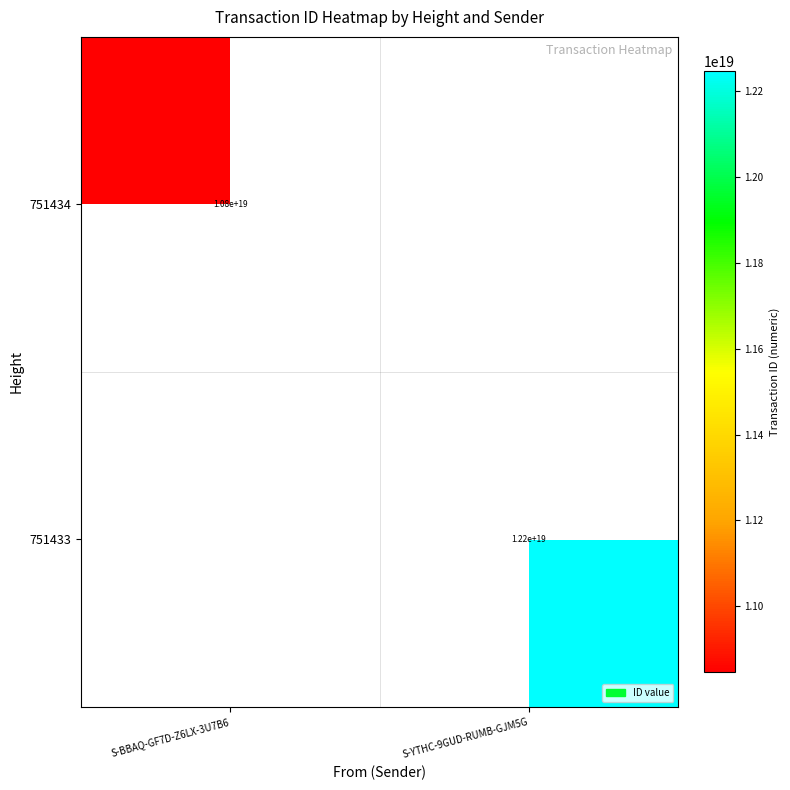

True or false: 751434 has a value of 6646939711771799552 at S-BBAQ-GF7D-Z6LX-3U7B6.

False